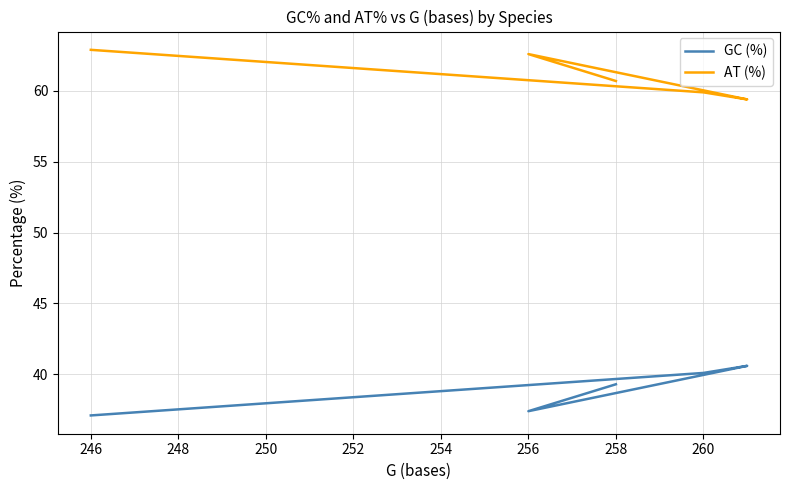

What is the total value across all series at 256?

100.0